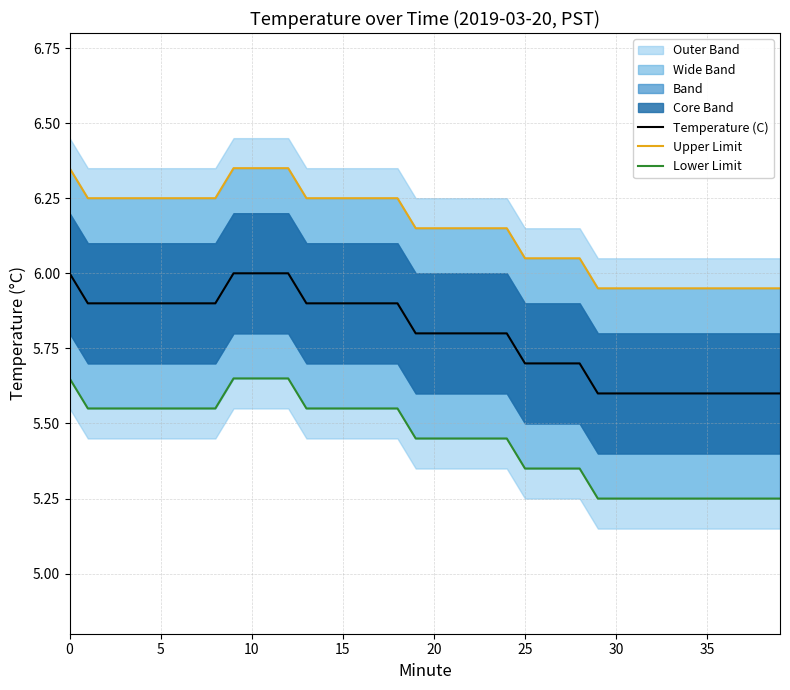

Where is Lower Limit nearest to the value 5?

29